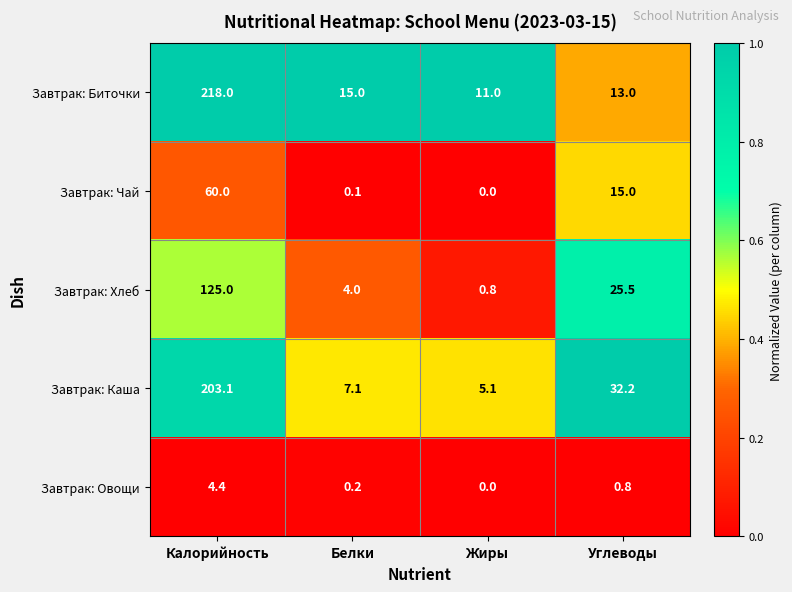

Rank the series at Белки from highest to lowest value.

Завтрак: Биточки, Завтрак: Каша, Завтрак: Хлеб, Завтрак: Овощи, Завтрак: Чай